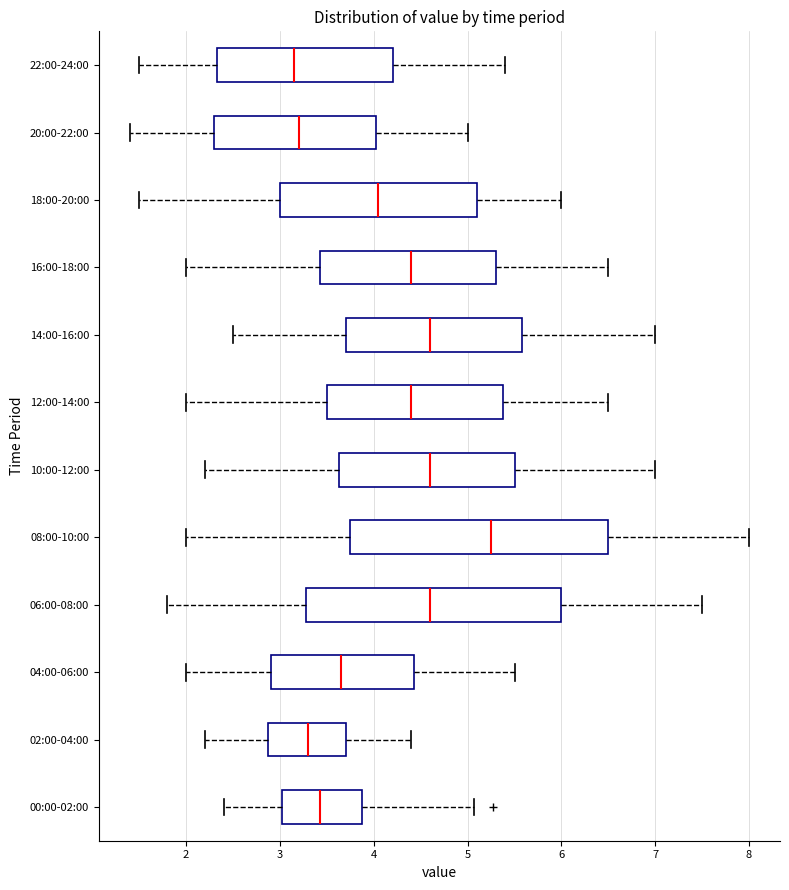

Where is the left edge of the box for 18:00-20:00 on the x-axis? The values are not printed on the chart, so give them approximately, as read against the axis.

3.0